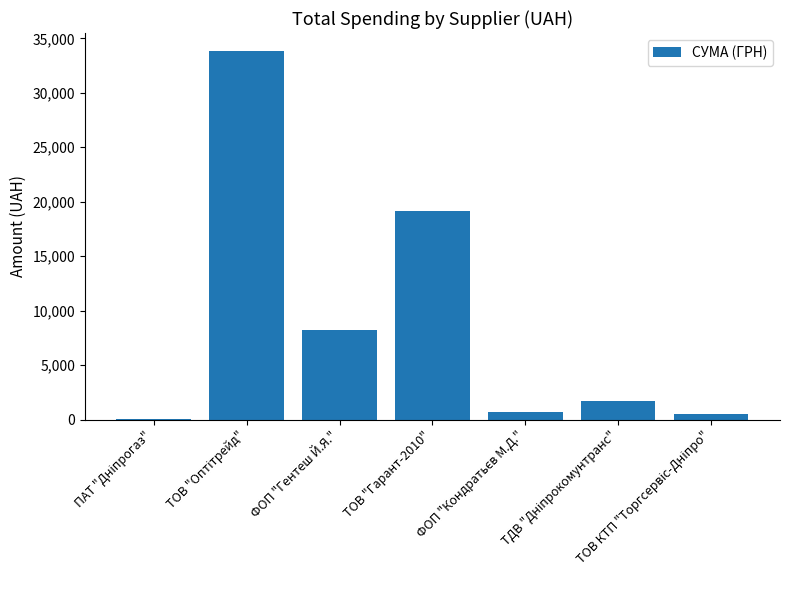

Are the bars grouped side by side (vs. stacked)?

No